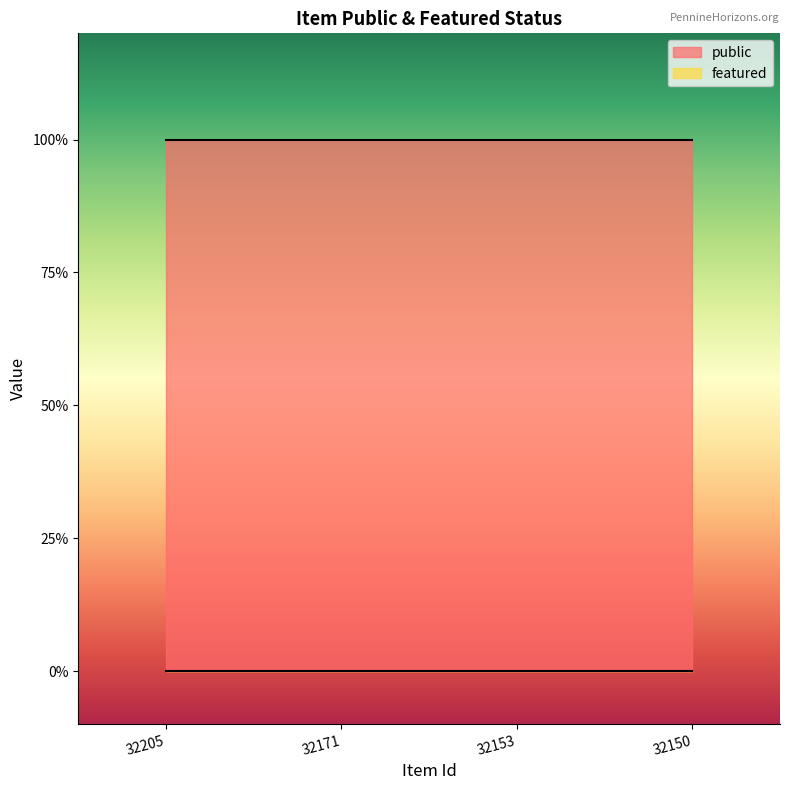

Is it true that public equals 1 at 32171?

True